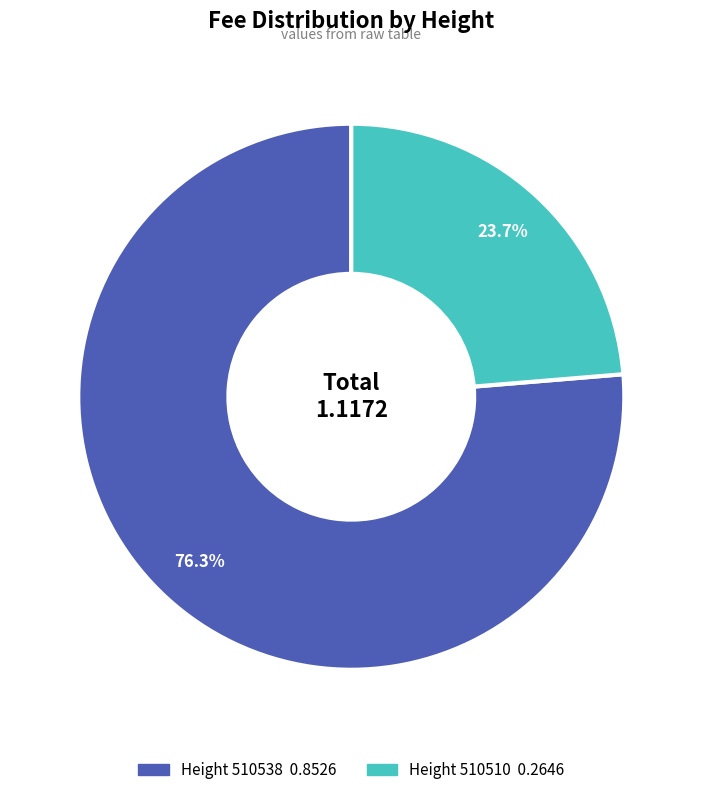

Is there any slice that represents more than half of the pie?

Yes